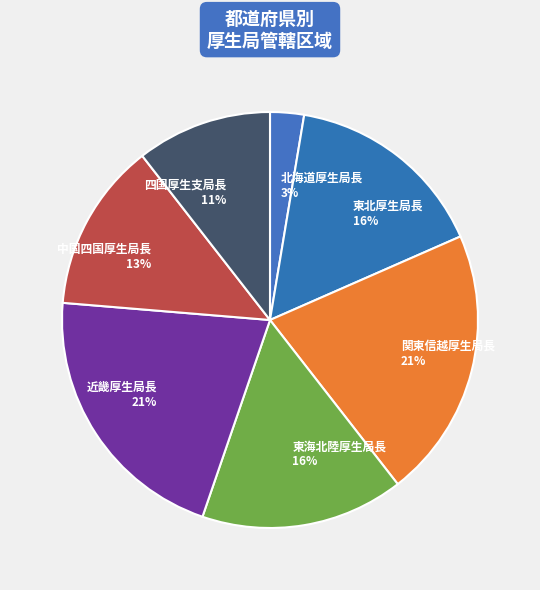

To the nearest percent, what is the combined percentage of 四国厚生支局長 and 中国四国厚生局長?

24%